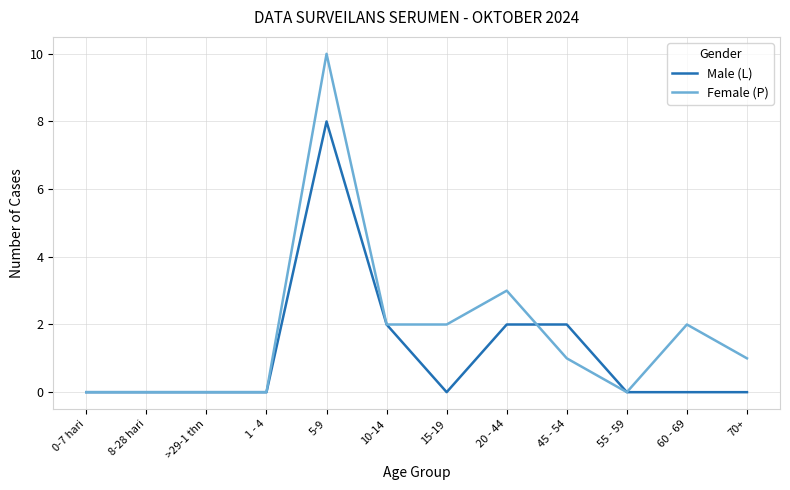

How many Female (P) values are between 0 and 2?

10